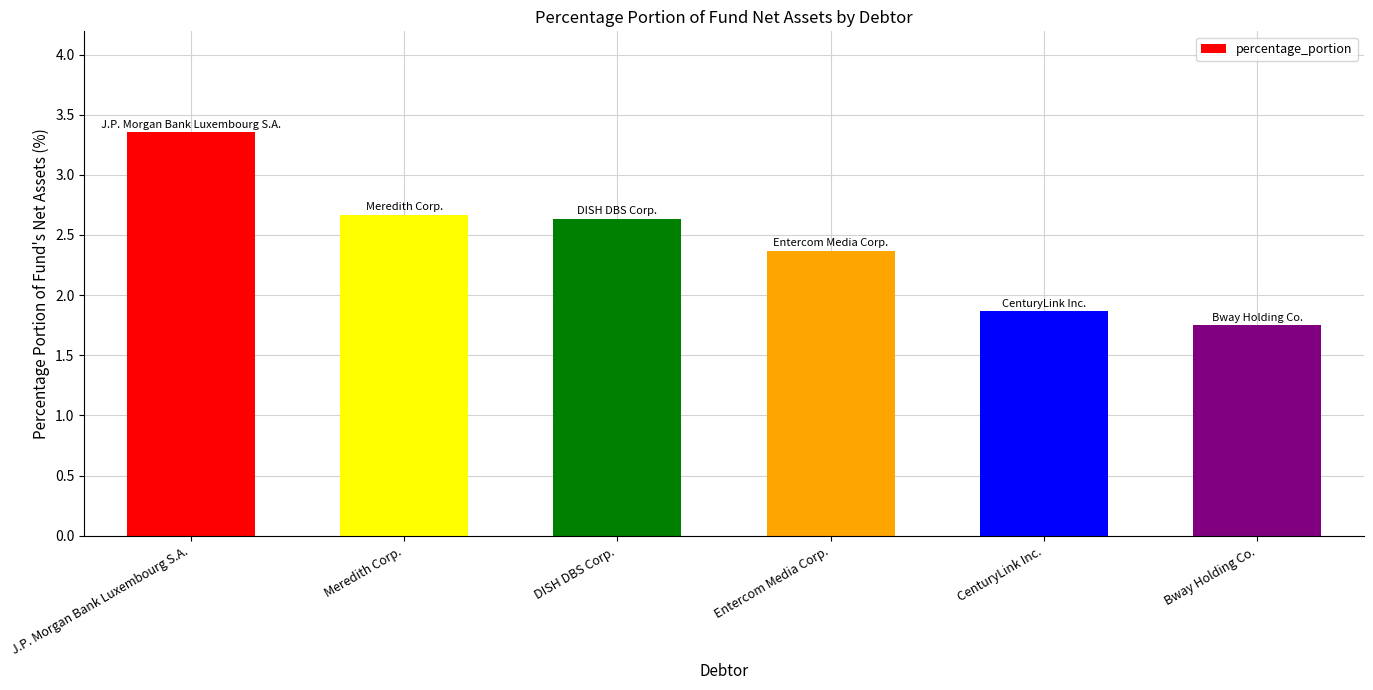

What is the change in value from DISH DBS Corp. to Bway Holding Co.?

-0.9